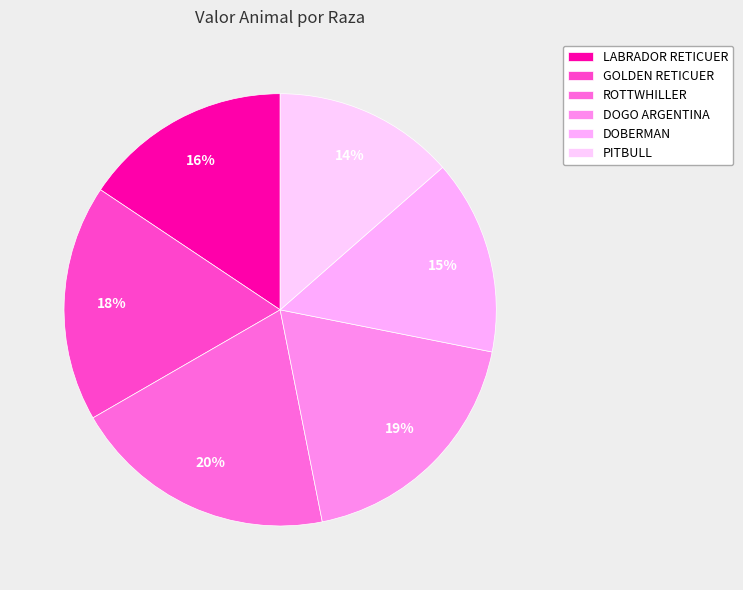

Rank the categories by value from lowest to highest.

PITBULL, DOBERMAN, LABRADOR RETICUER, GOLDEN RETICUER, DOGO ARGENTINA, ROTTWHILLER